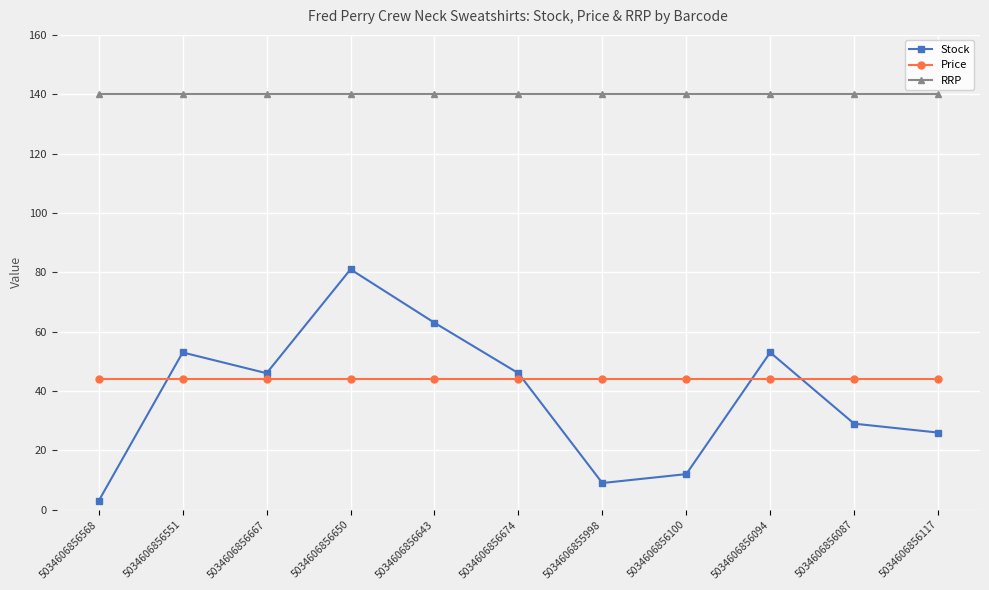

What is the average value of the Price series?

44.0